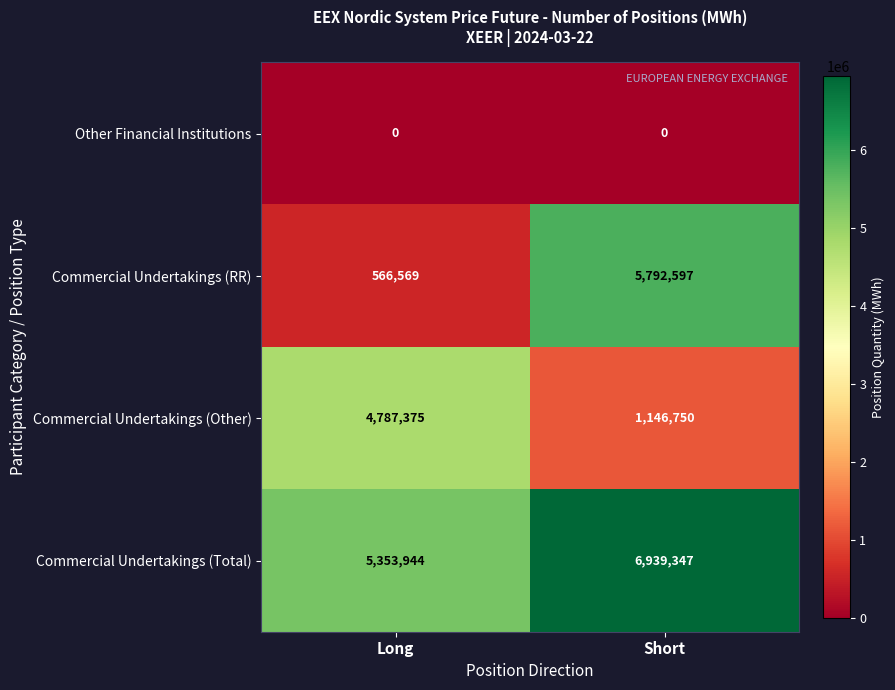

What is the greatest value displayed?

6939347